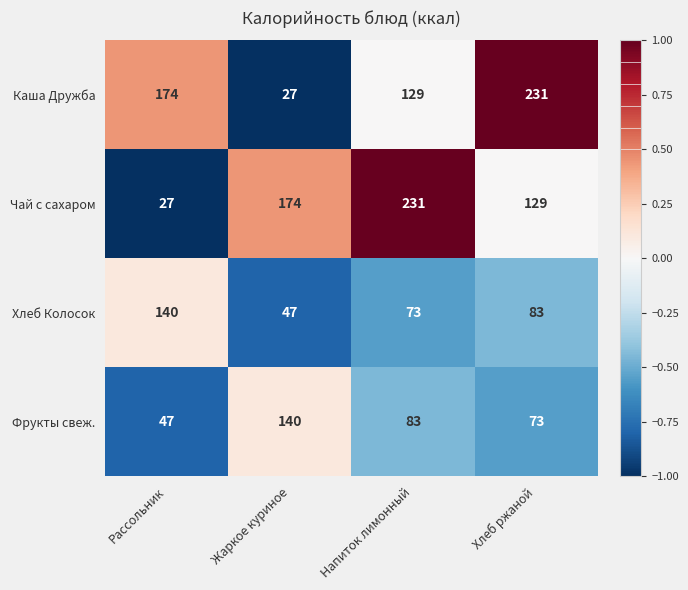

How many data points in Фрукты свеж. are less than 83?

2